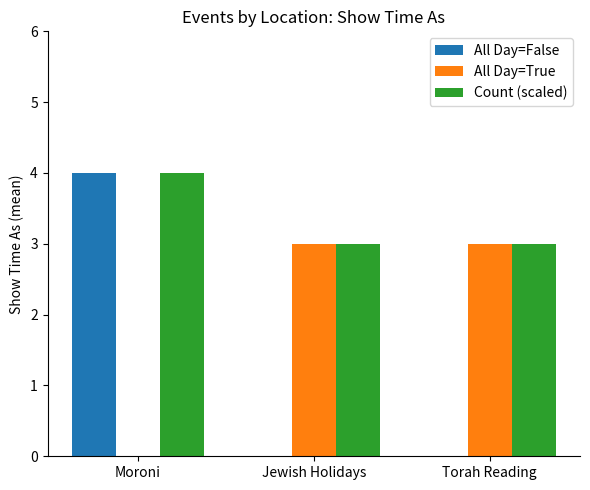

Between Moroni and Jewish Holidays, which series saw the biggest shift?

All Day=False